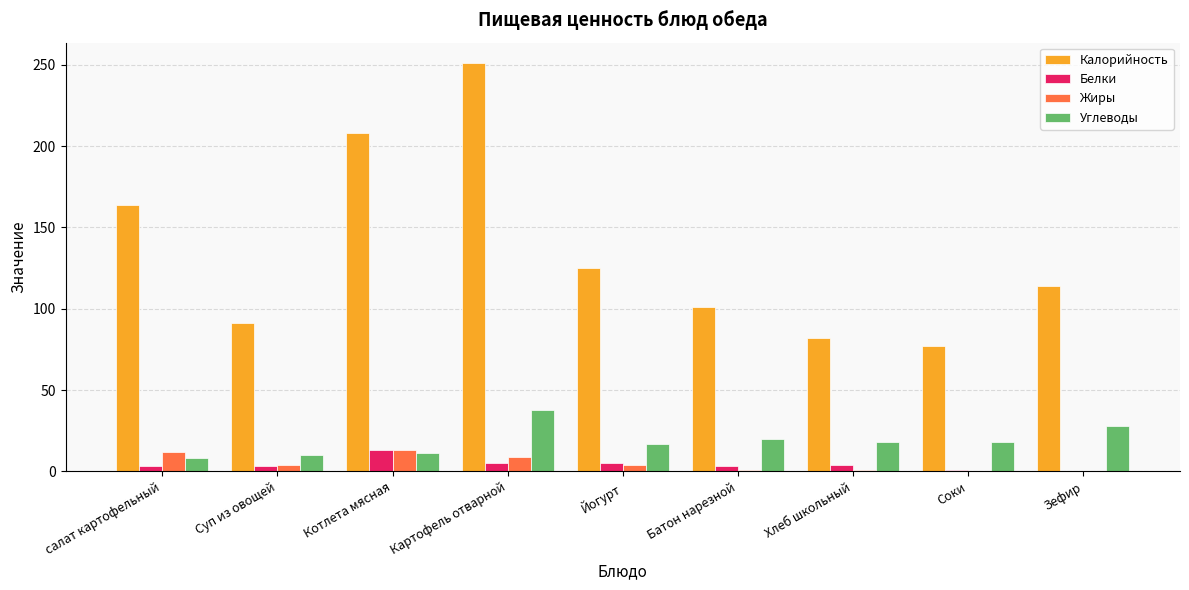

Which category has the highest value across all series?

Картофель отварной